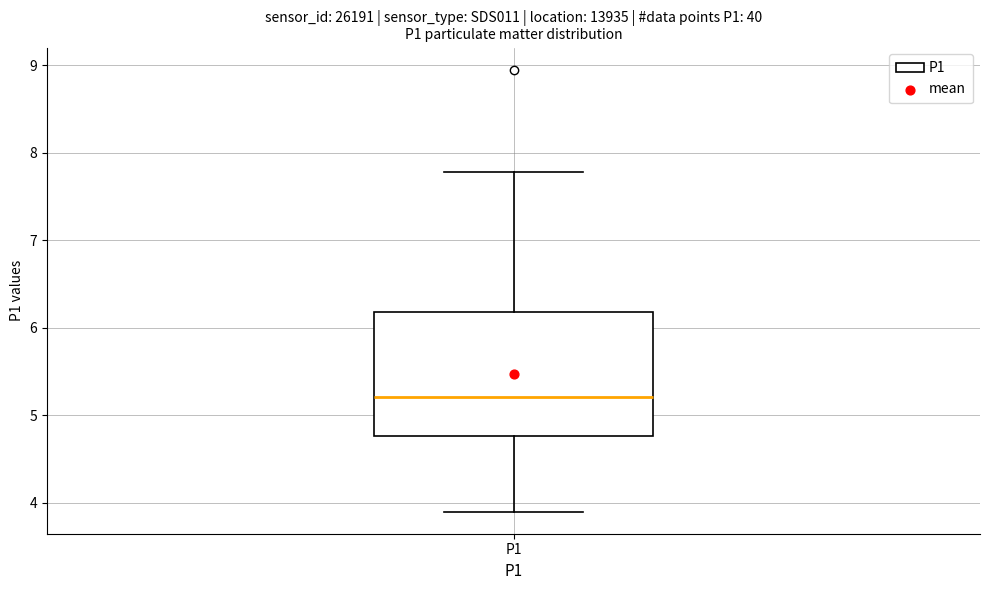

Transcribe this box plot: give where the median line is, the range the box spans, and where the two whiskers end, as read against the y-axis. The values are not printed on the chart, so give them approximately, as read against the axis.

median 5.2, box 4.8 to 6.2, whiskers 3.9 to 7.8